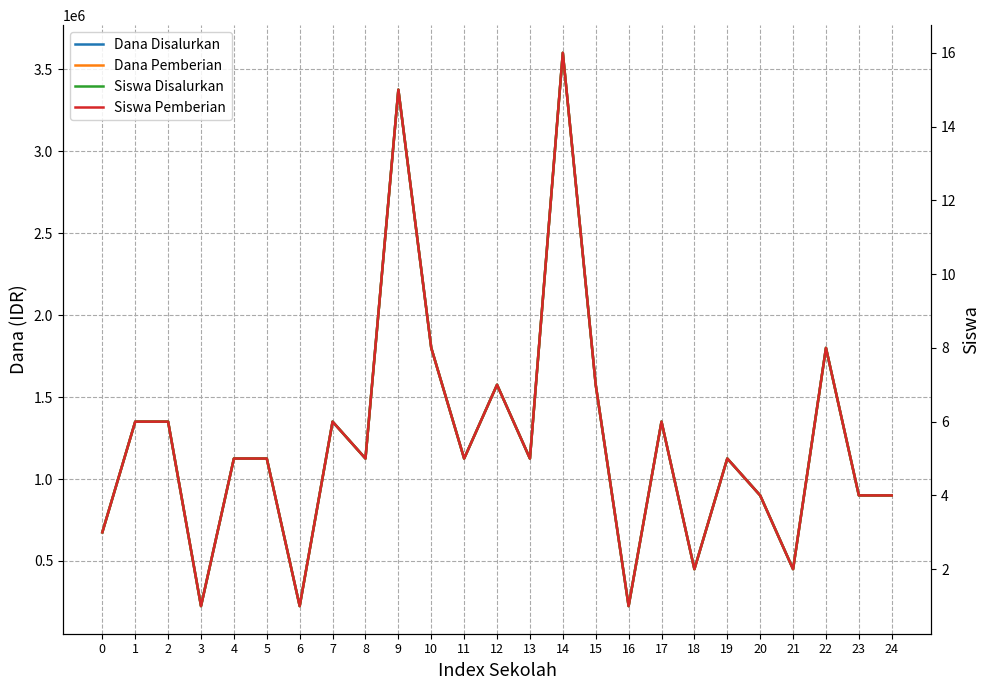

True or false: Siswa Pemberian has more than 2 interior local peaks.

True